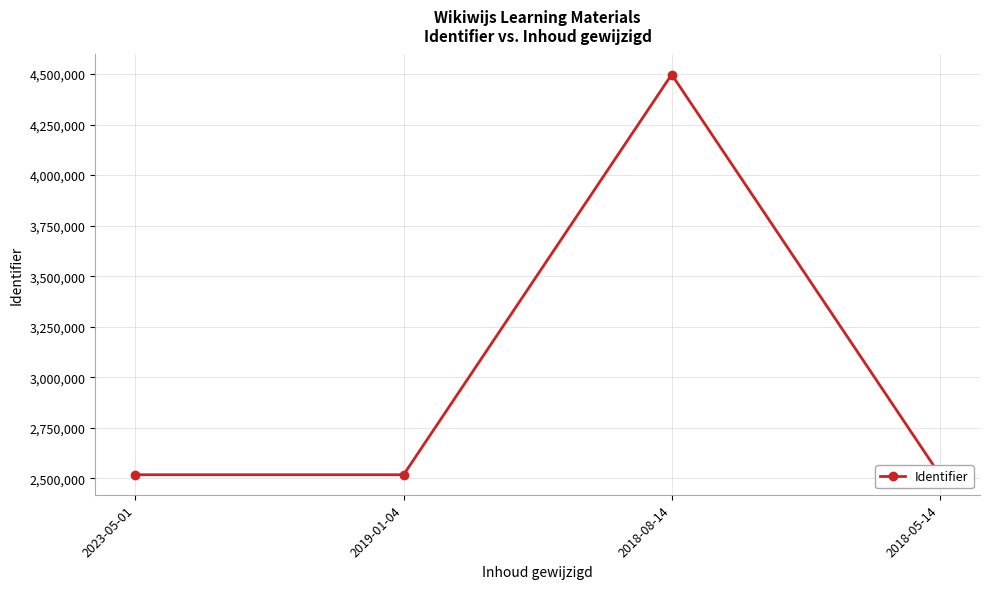

At which category does the data reach its first local peak?

2018-08-14